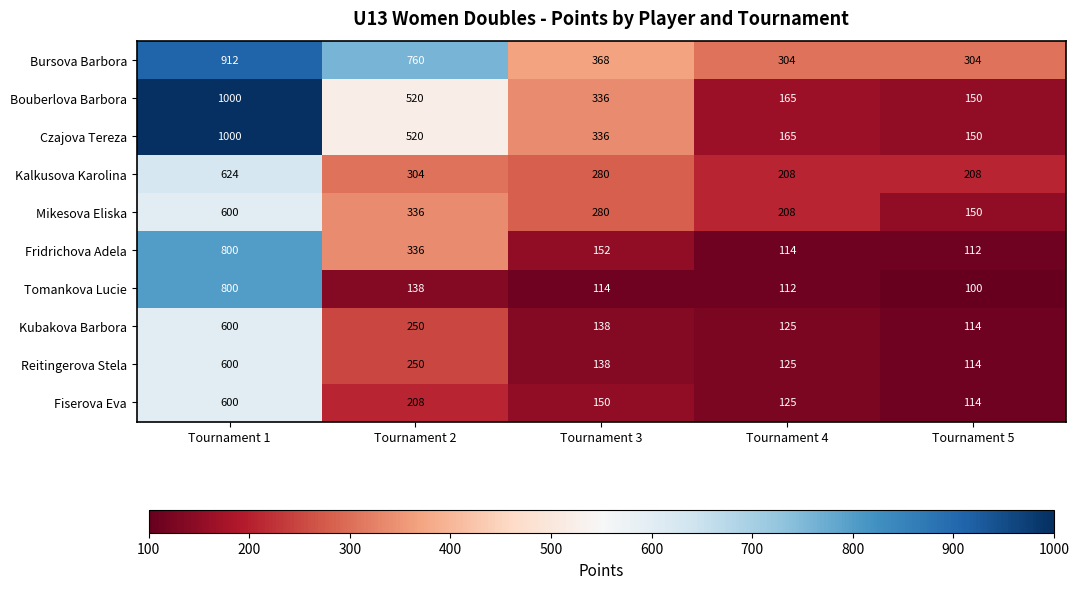

How many categories are shown in the chart?

5